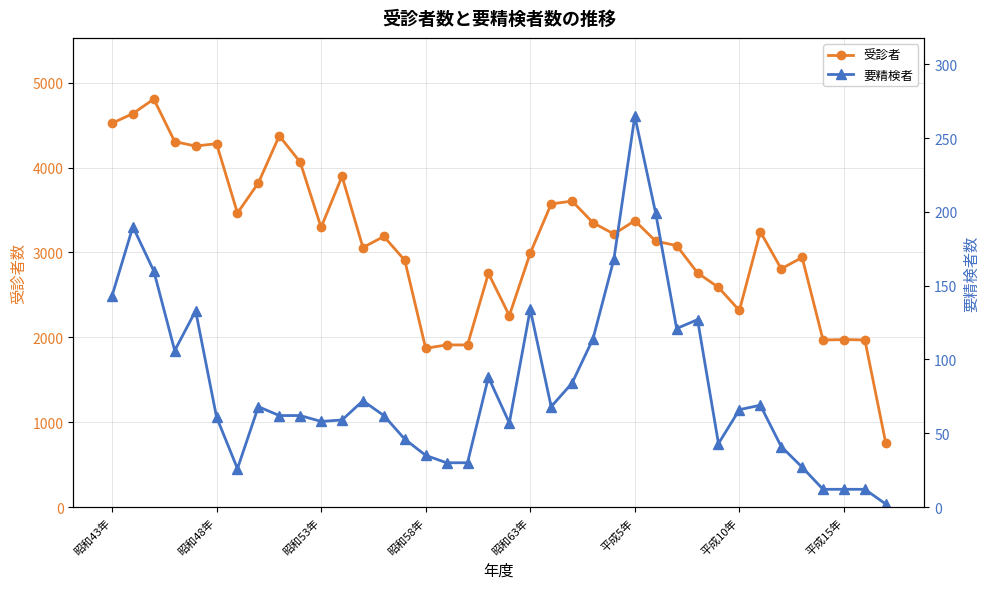

The value of 要精検者 at 28 is 26. True or false?

False